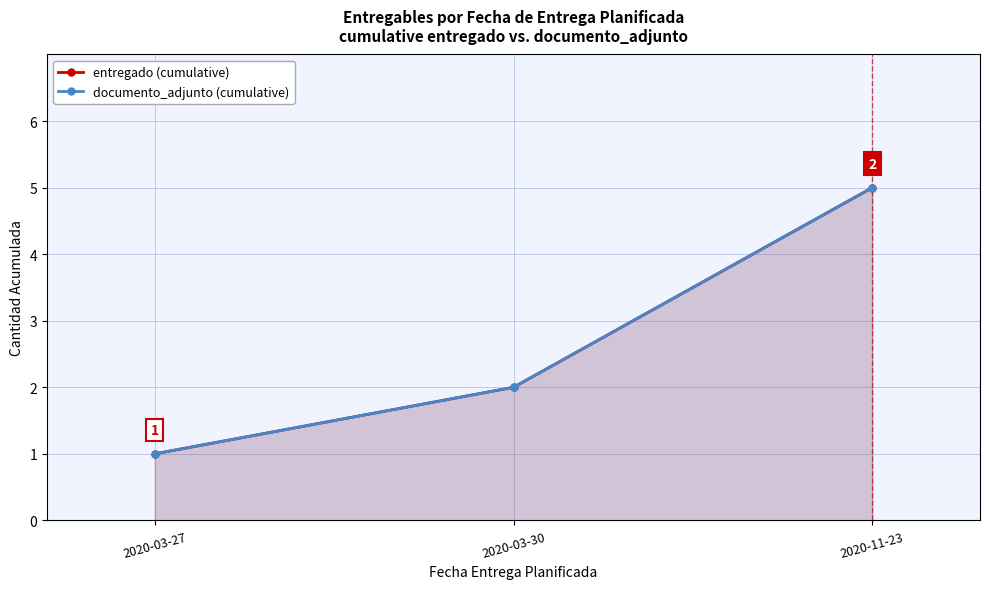

What is the sum of all documento_adjunto (cumulative) values?

8